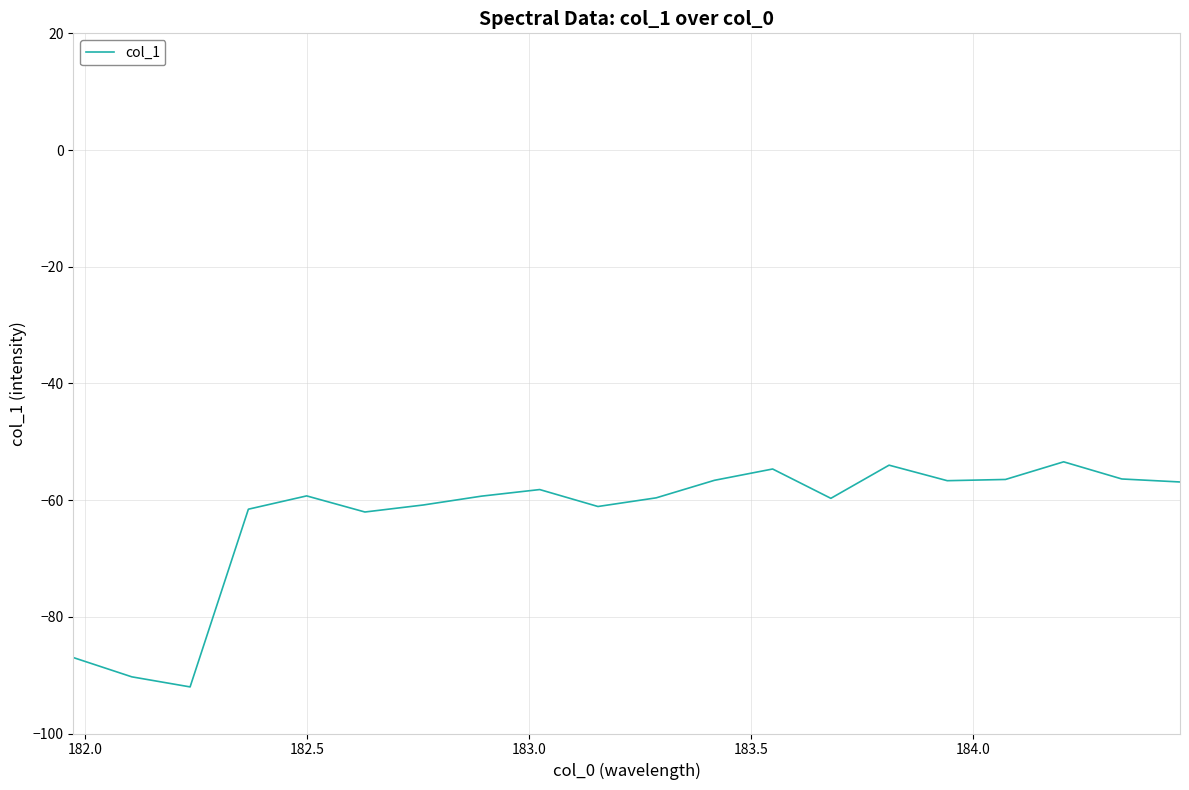

What is the smallest value displayed?

-92.0